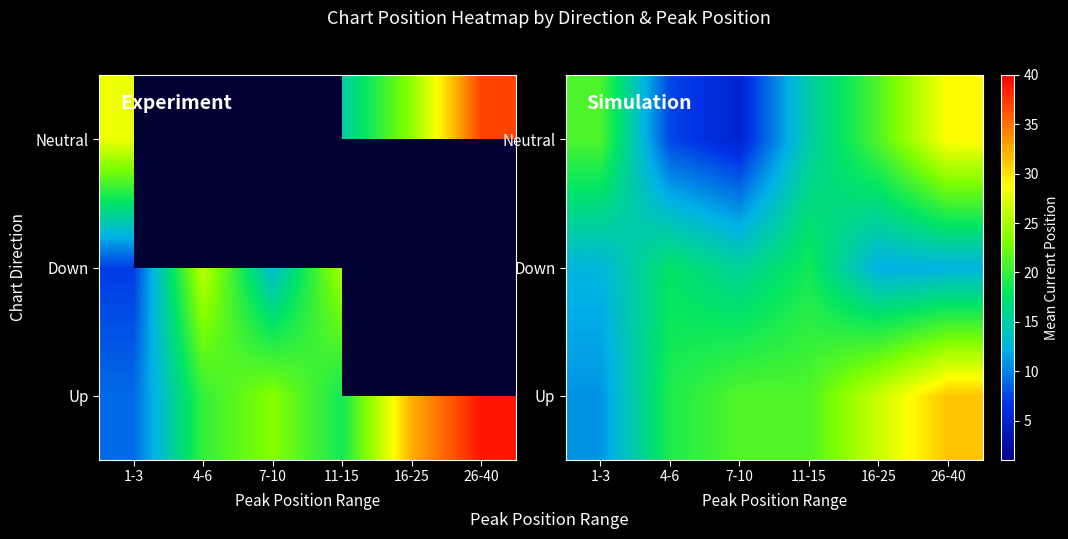

True or false: Neutral has a value of 4.9 at 4-6.

False